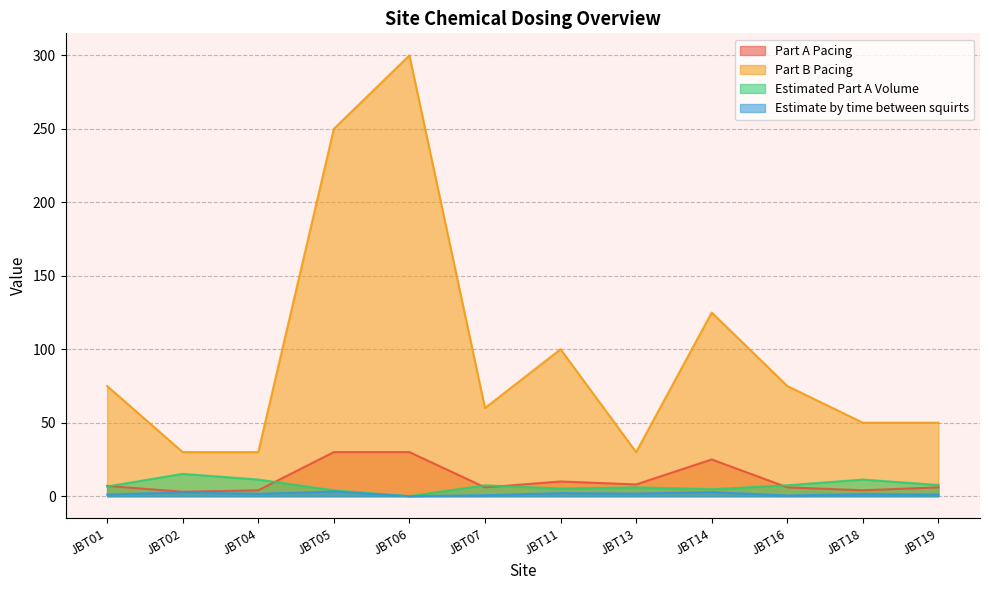

Which series has the largest total across all categories?

Part B Pacing